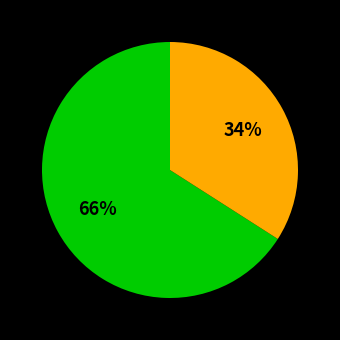

Does any single category account for the majority?

Yes